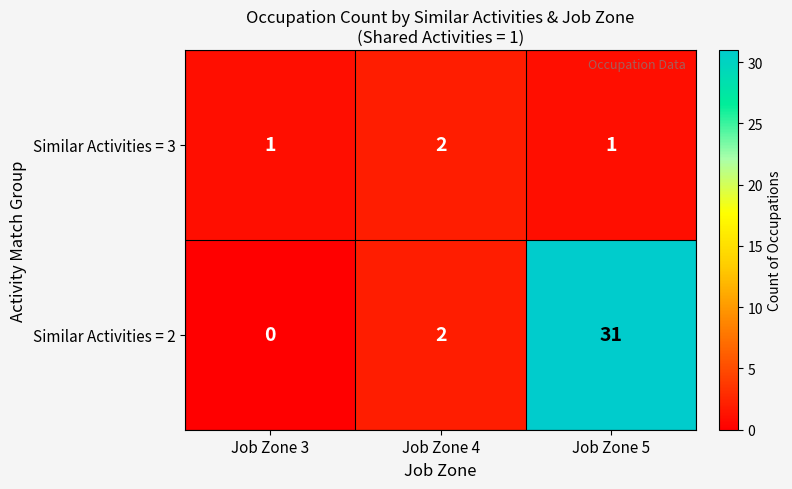

Reading left to right, list all the values displayed in this chart.

Similar Activities = 3: Job Zone 3=1	Job Zone 4=2	Job Zone 5=1
Similar Activities = 2: Job Zone 3=0	Job Zone 4=2	Job Zone 5=31